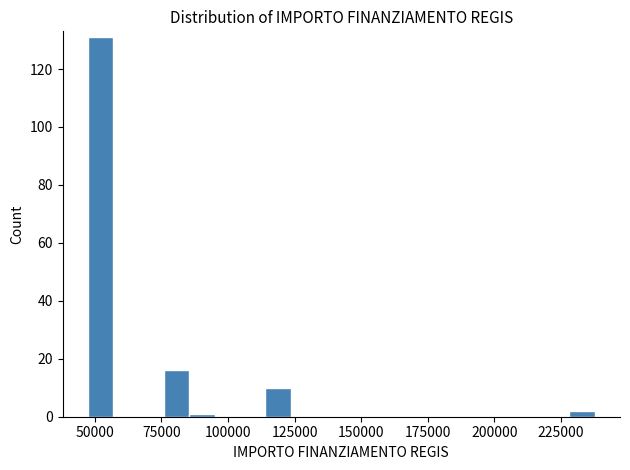

Around what value on the x-axis is the tallest bar? Give the approximate position of its centre, as read against the axis.

50000